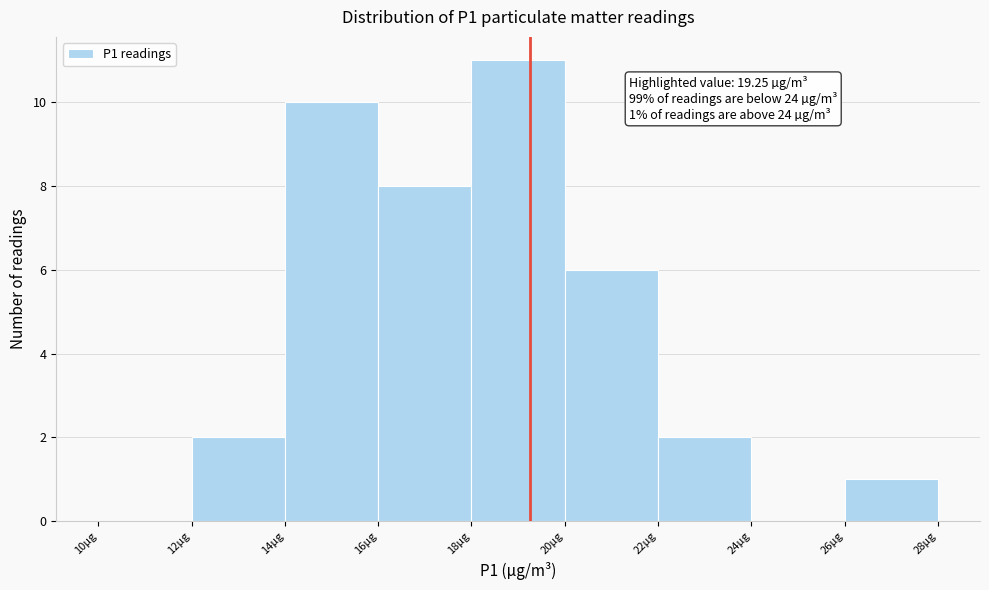

Which range on the x-axis has the tallest bar?

18 to 20